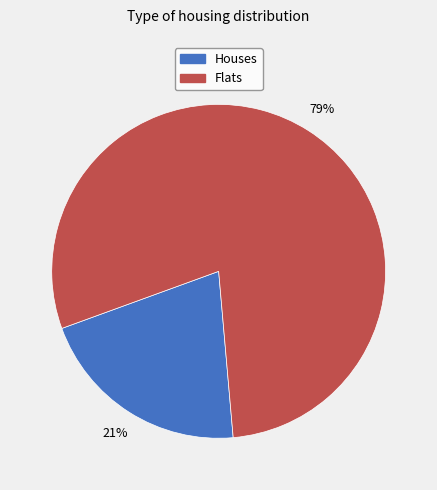

Count the number of slices in the pie.

2